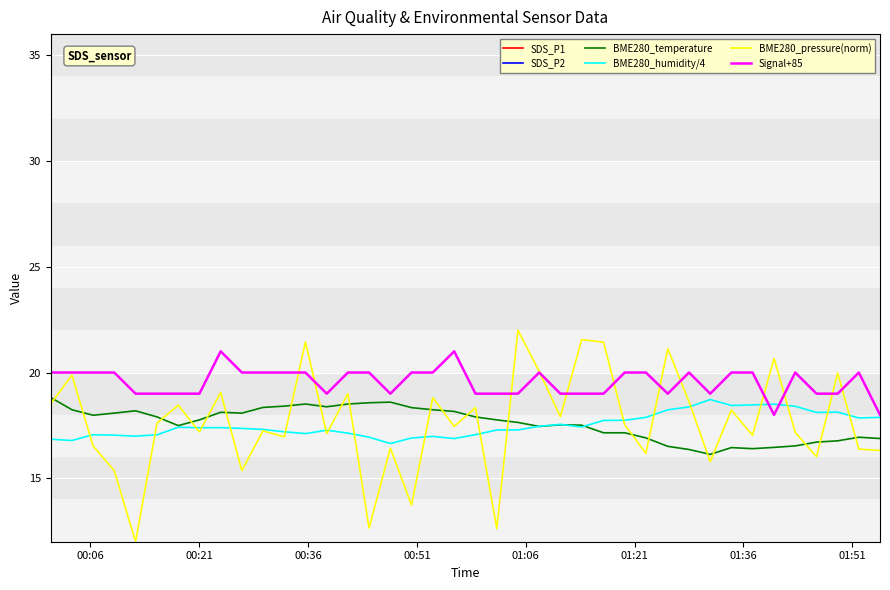

True or false: BME280_temperature and BME280_pressure(norm) intersect in this chart.

True